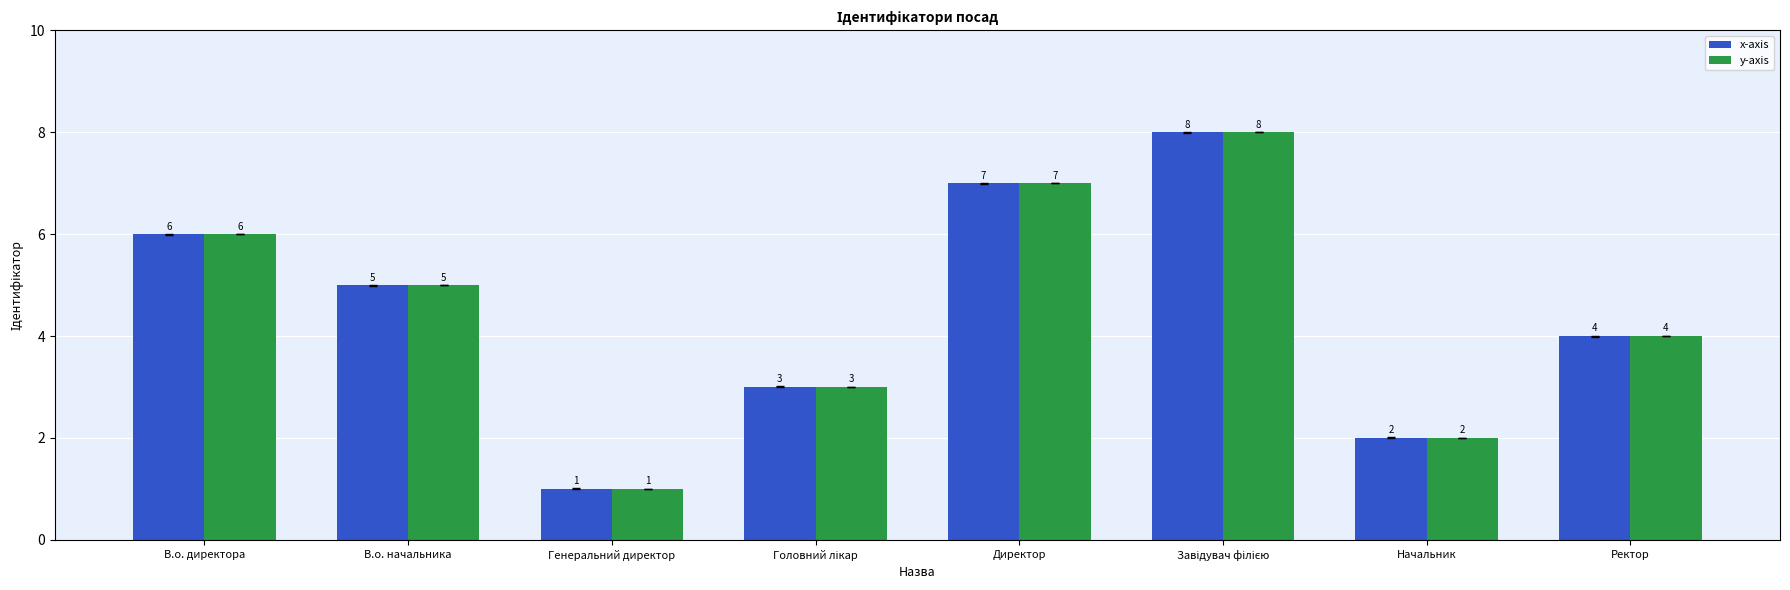

Reading left to right, list all the values displayed in this chart.

x-axis: 6	5	1	3	7	8	2	4
y-axis: 6	5	1	3	7	8	2	4